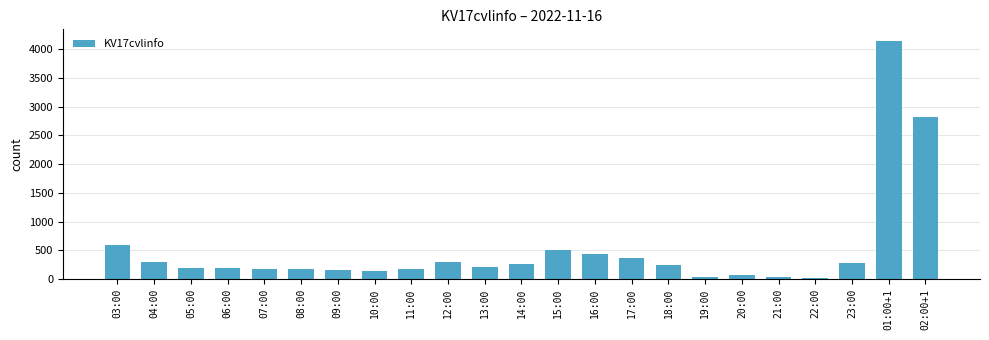

Which label corresponds to the largest value in the chart?

01:00+1